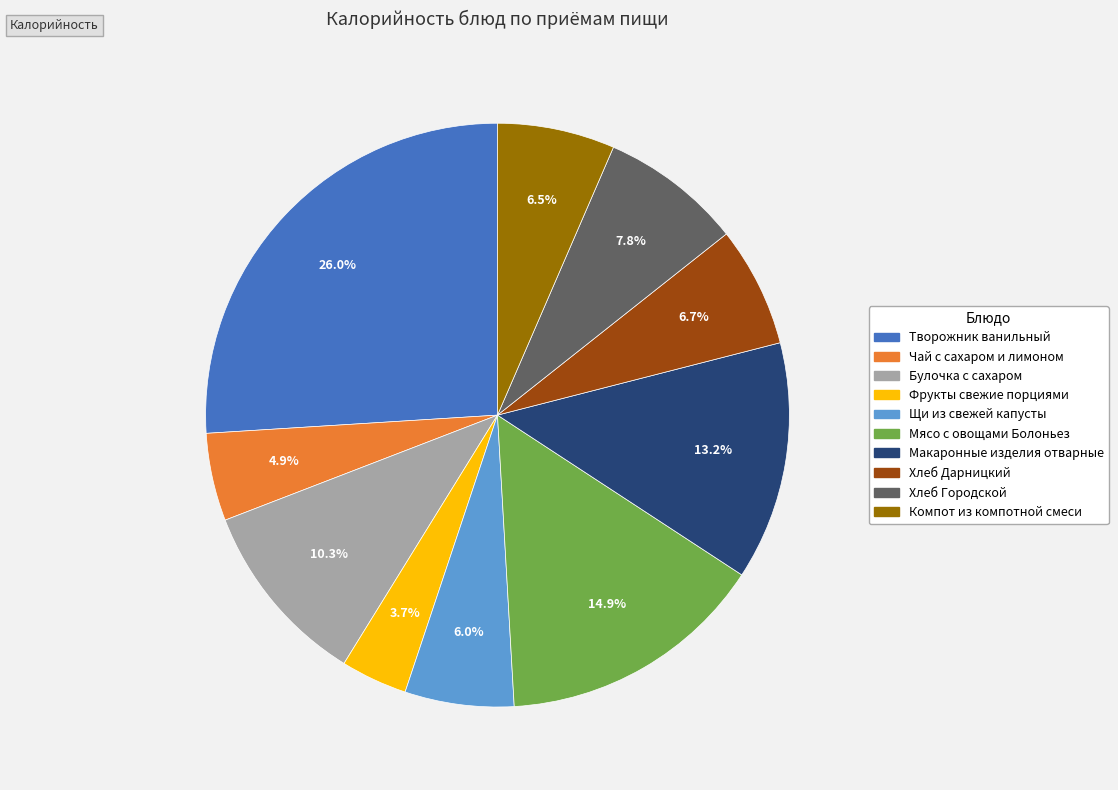

To the nearest percent, what is the difference between the Булочка с сахаром and Мясо с овощами Болоньез slice percentages?

5%